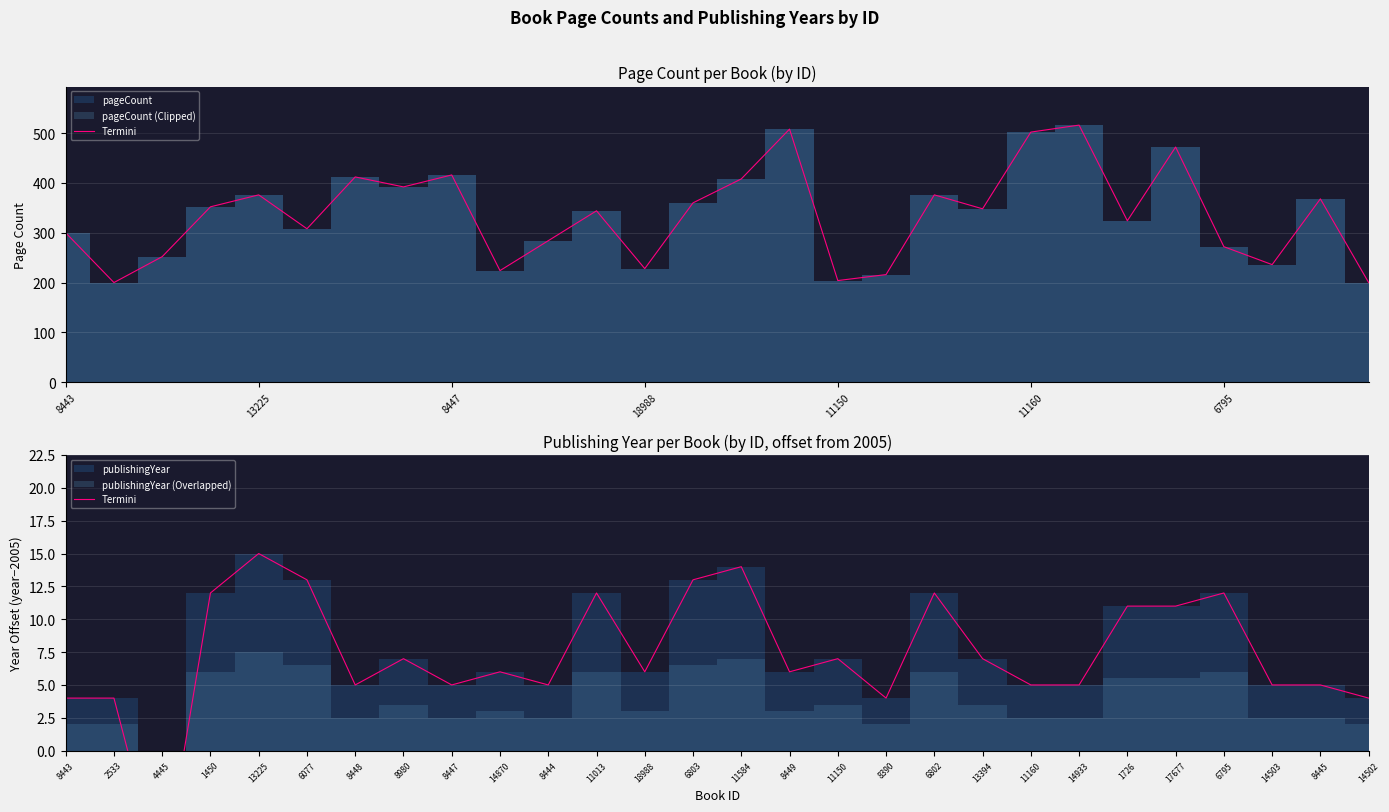

How many points are lower than both their immediate neighbors (excluding endpoints)?

7